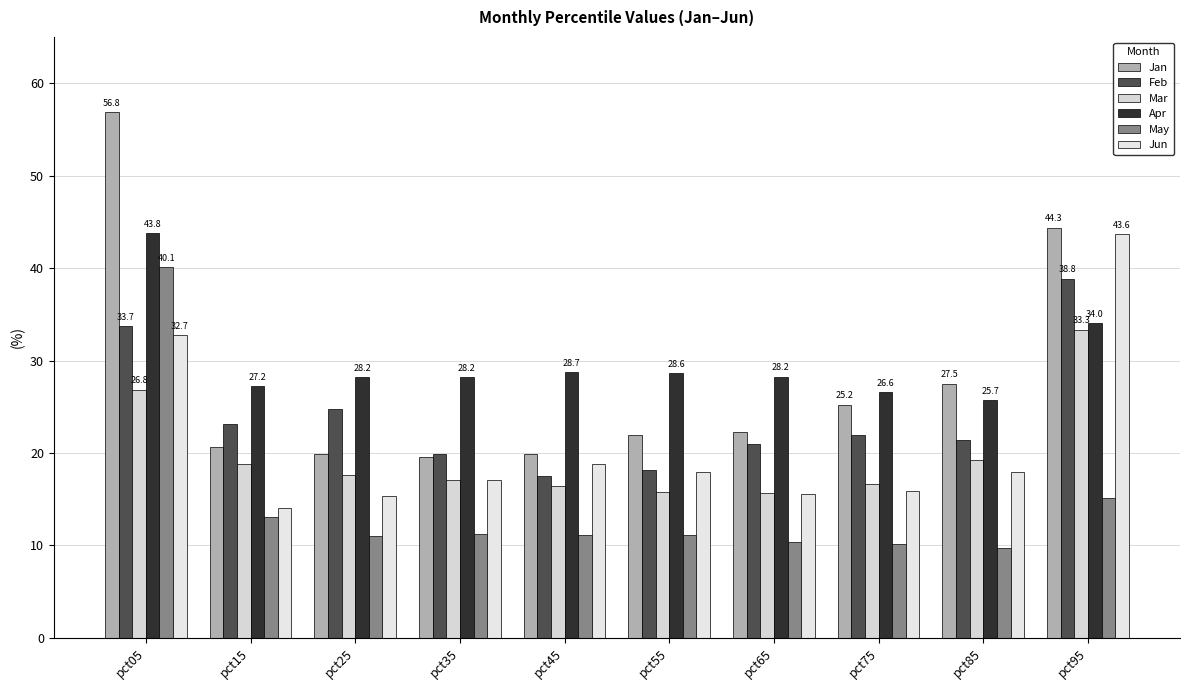

Which series changed the most between pct05 and pct25?

Jan